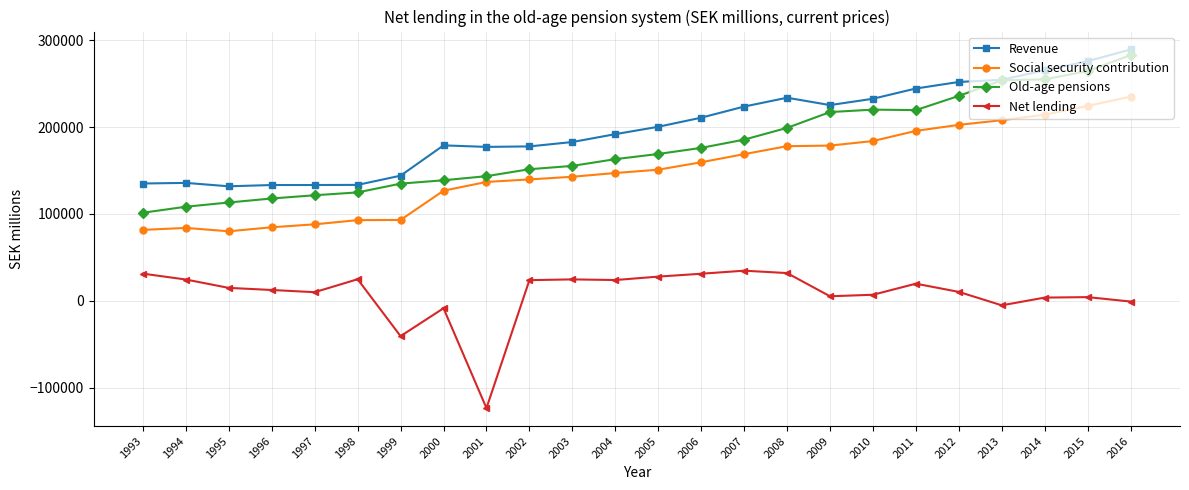

What is the minimum value shown in the chart?

-123641.0